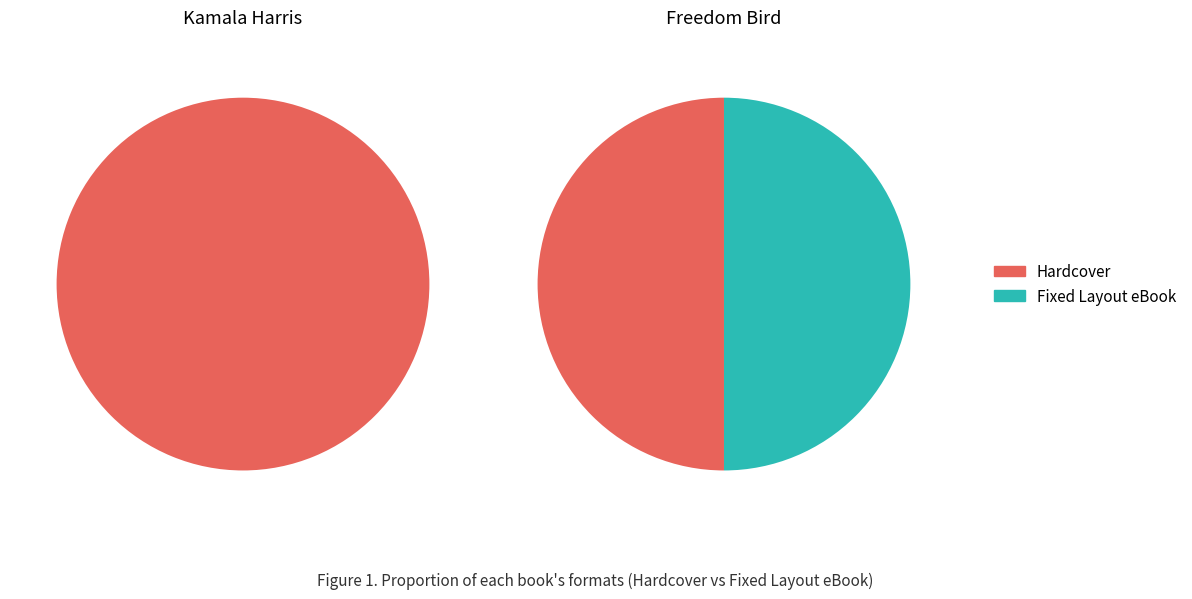

Does Freedom Bird account for over 50% of the chart?

No